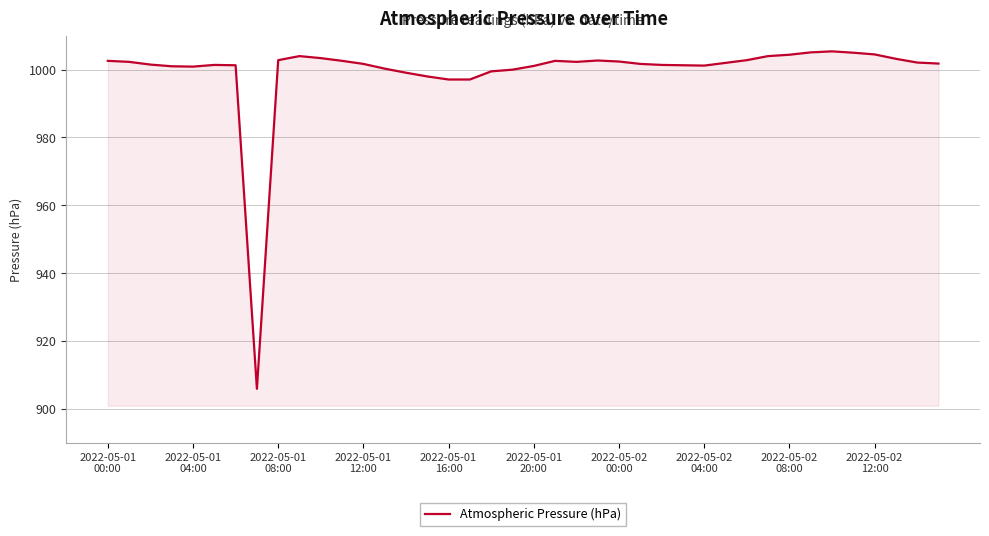

What is the smallest value displayed?

905.9